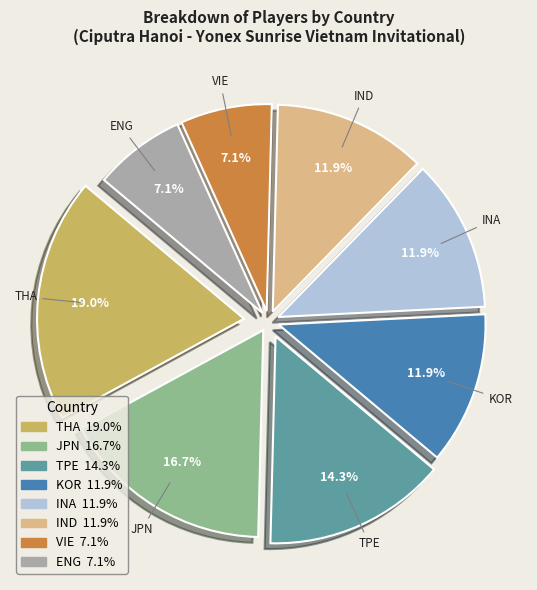

To the nearest percent, what percentage of the pie is JPN?

17%